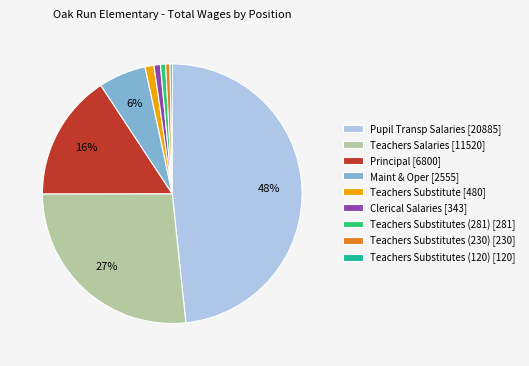

Does any single category account for the majority?

No